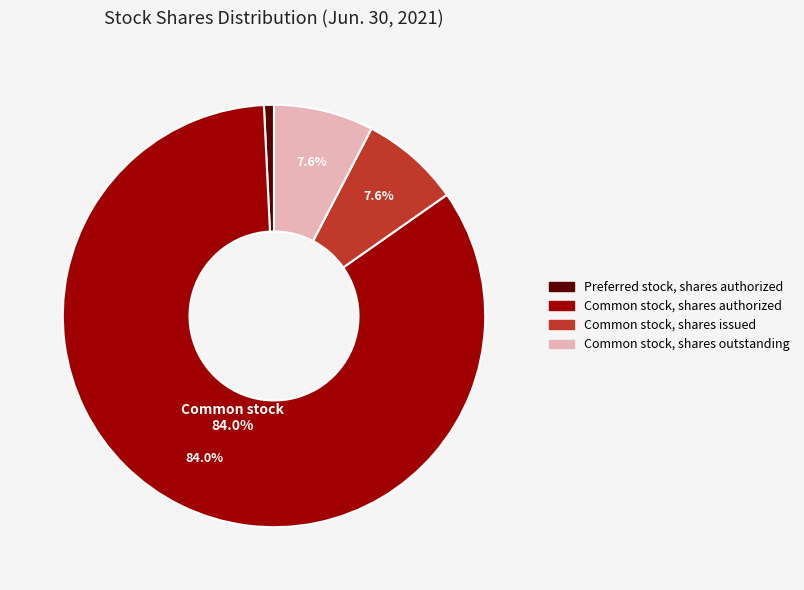

Is there any slice that represents more than half of the pie?

Yes